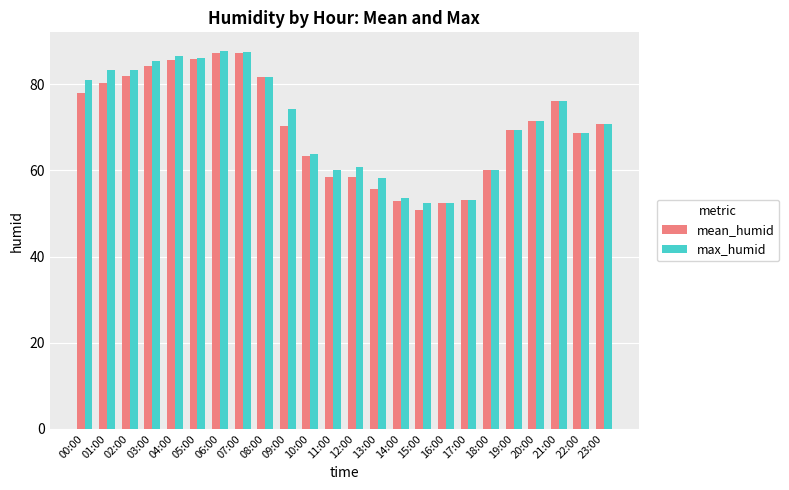

What is the difference between the maximum and second lowest values in the max_humid series?

35.3